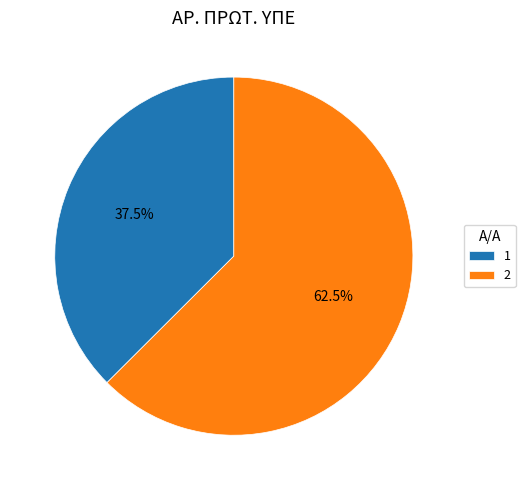

What percentage do 2 and 1 together represent?

100.0%